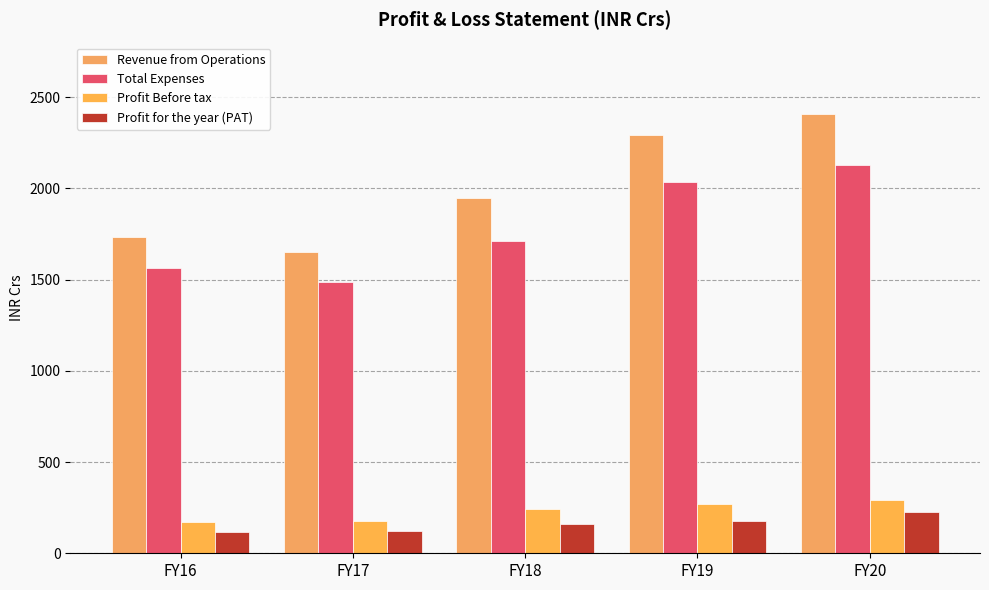

Reading left to right, extract all data points from this chart.

Revenue from Operations: 1733.2	1652.0	1948.6	2292.1	2410.5
Total Expenses: 1563.4	1487.5	1709.4	2037.1	2127.8
Profit Before tax: 173.3	178.0	243.6	268.0	291.7
Profit for the year (PAT): 116.0	120.0	161.1	175.4	226.2